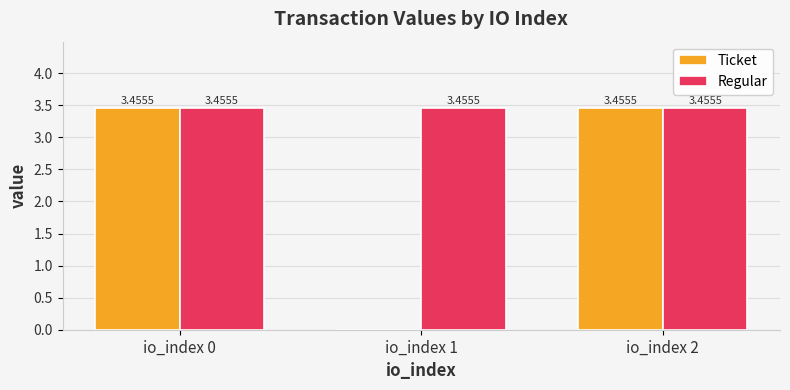

Which series changed the most between io_index 0 and io_index 1?

Ticket